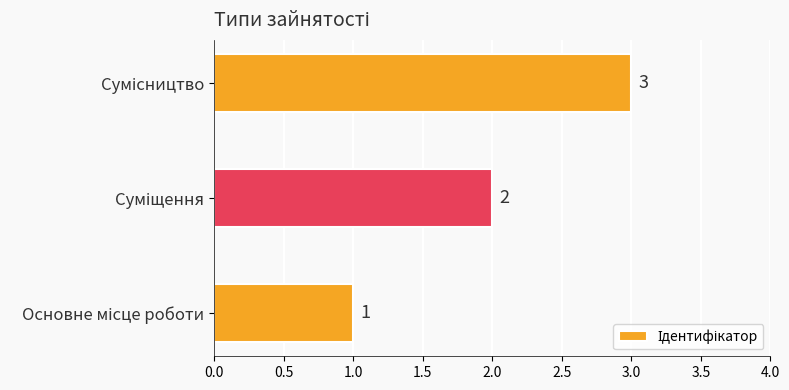

What is the sum of all values?

6